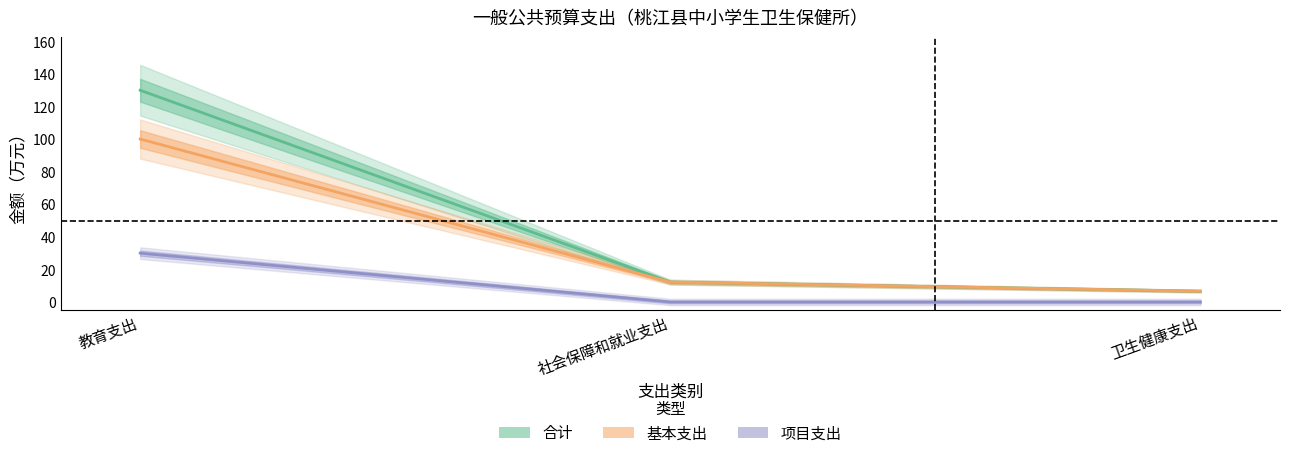

How many lines are shown in the chart?

3